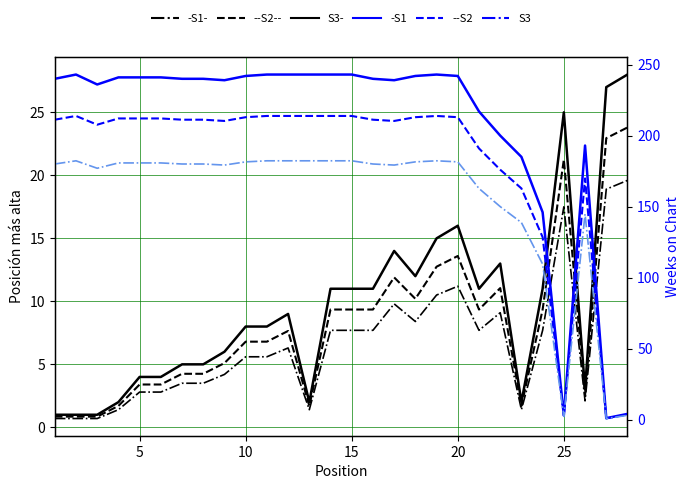

The S2 series shows 211.2 at 15. True or false?

True